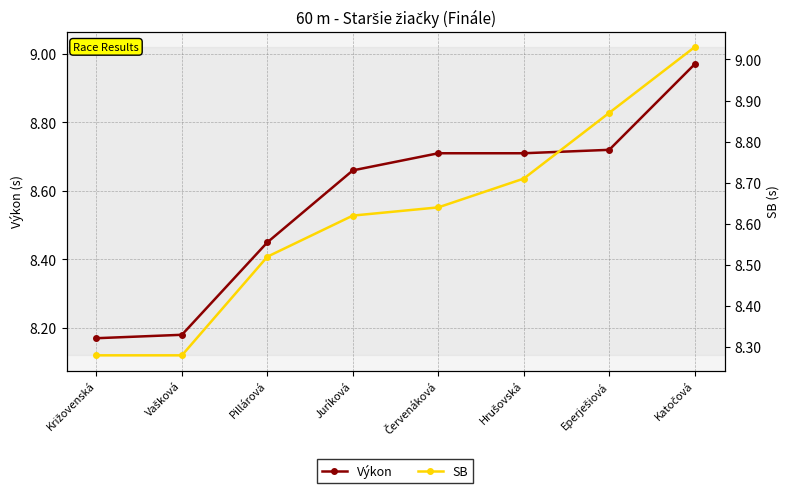

What are all the series names shown in the legend?

Výkon, SB